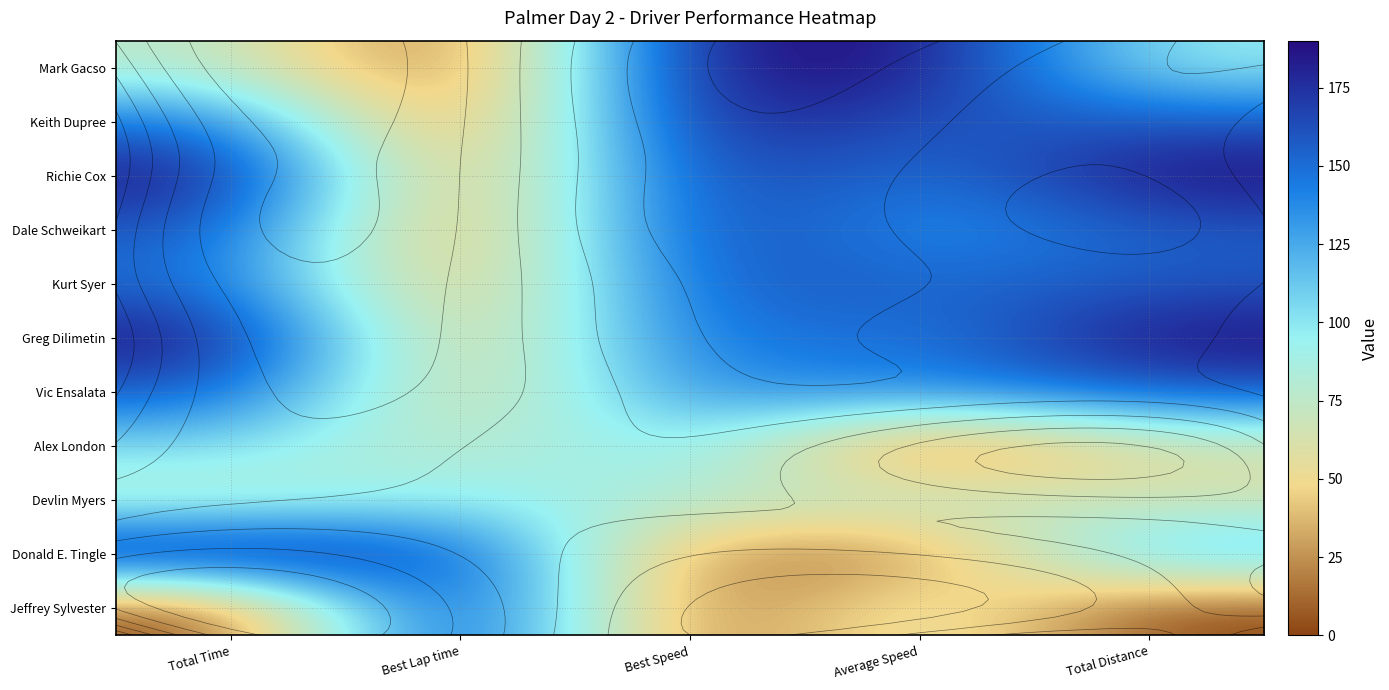

List the labels in order of Donald E. Tingle value, smallest first.

Average Speed, Best Speed, Total Distance, Best Lap time, Total Time